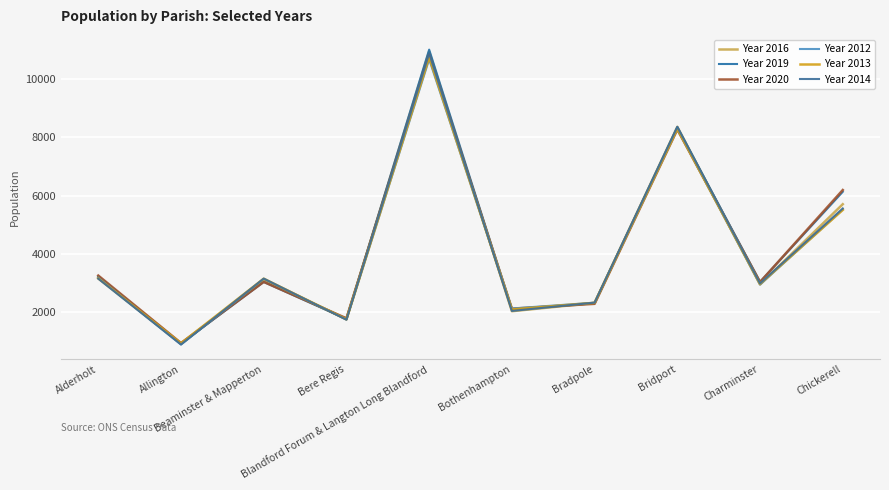

What is the difference between the second highest and minimum values in the Year 2019 series?

7401